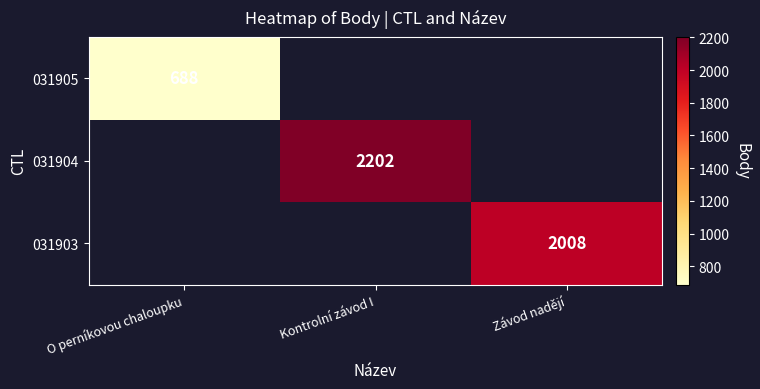

True or false: 031904 has a value of 2202 at Kontrolní závod I.

True